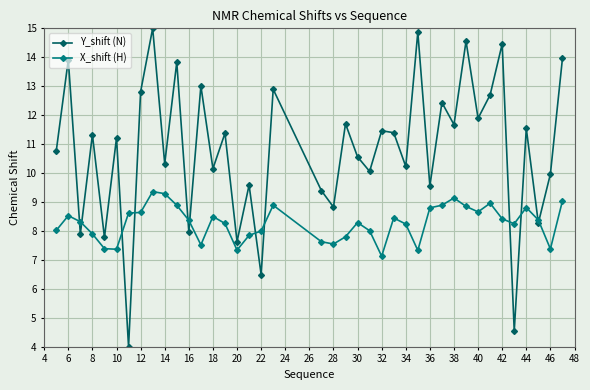

Which series has the largest range (max minus min)?

Y_shift (N)